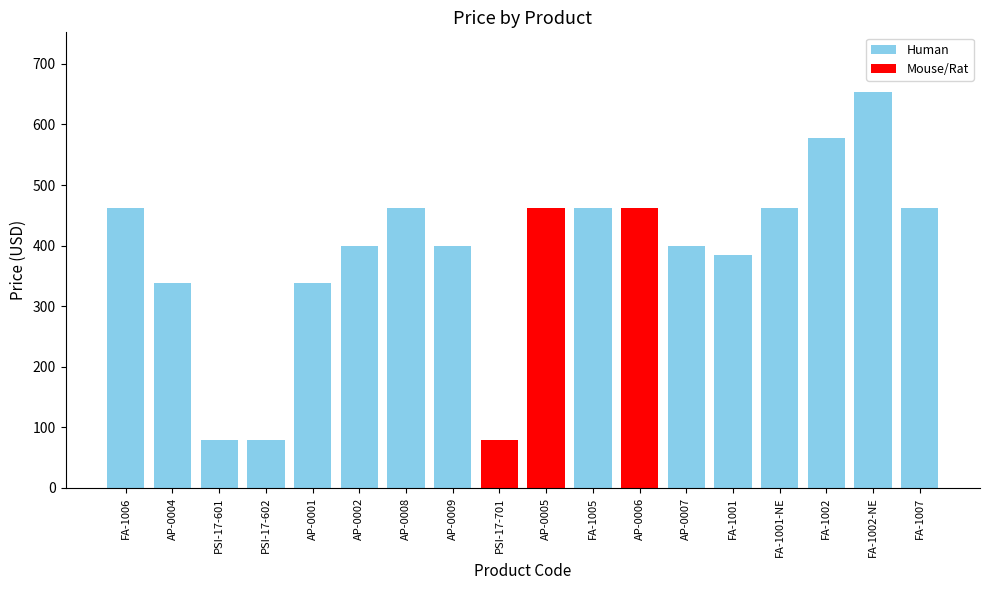

Reading right to left, transcribe all the data shown in this chart.

462	654	577	462	385	400	462	462	462	79	400	462	400	339	79	79	339	462